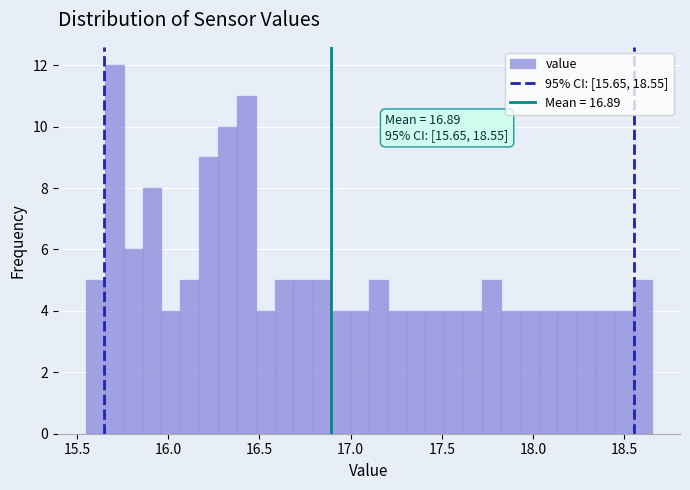

Around what value on the x-axis is the tallest bar? Give the approximate position of its centre, as read against the axis.

15.70